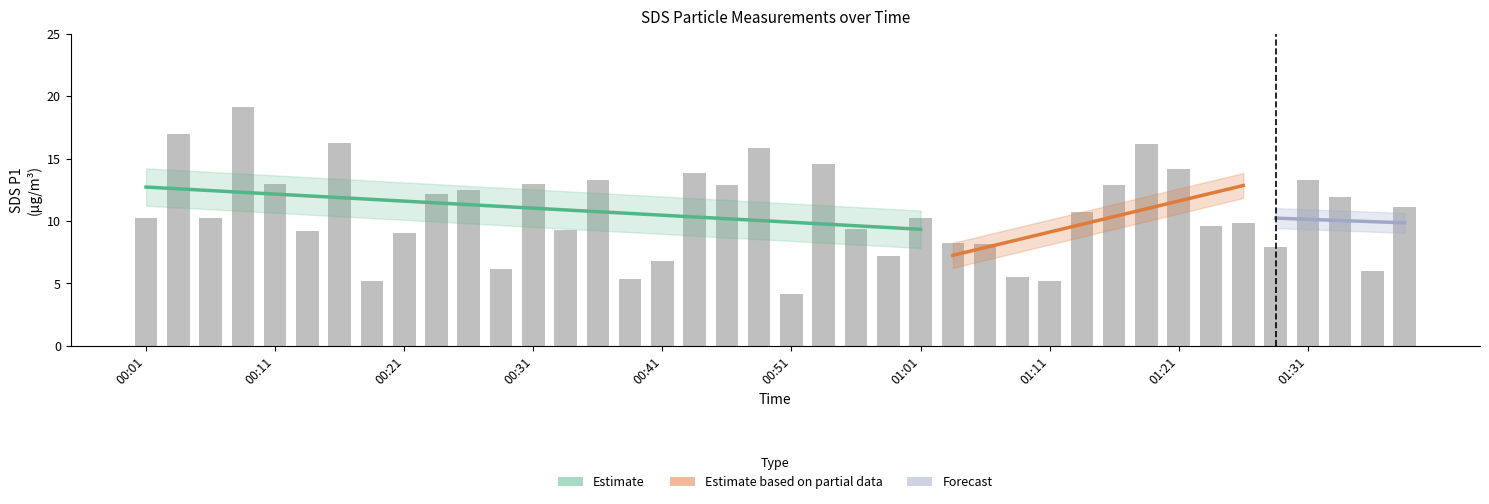

What is the sum of the values at 00:58 and 01:28?

15.1